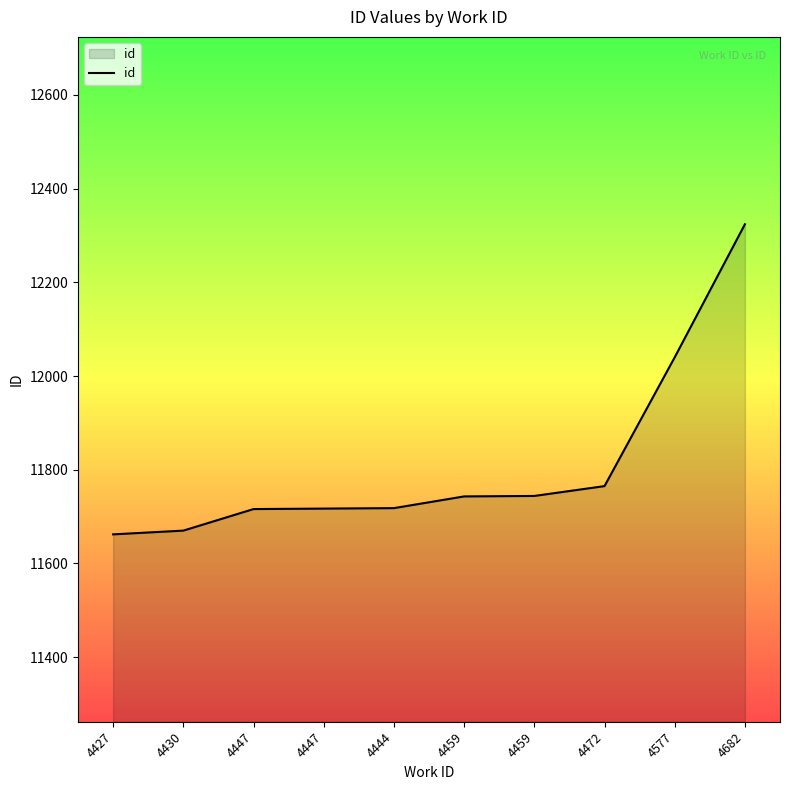

Is this an area chart (filled region under the line)?

Yes